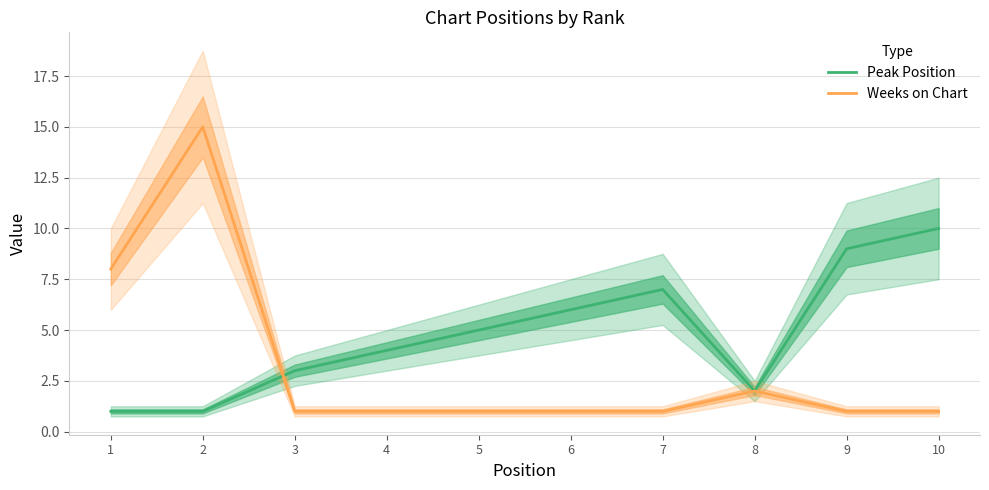

At how many categories does at least one series exceed 14?

1